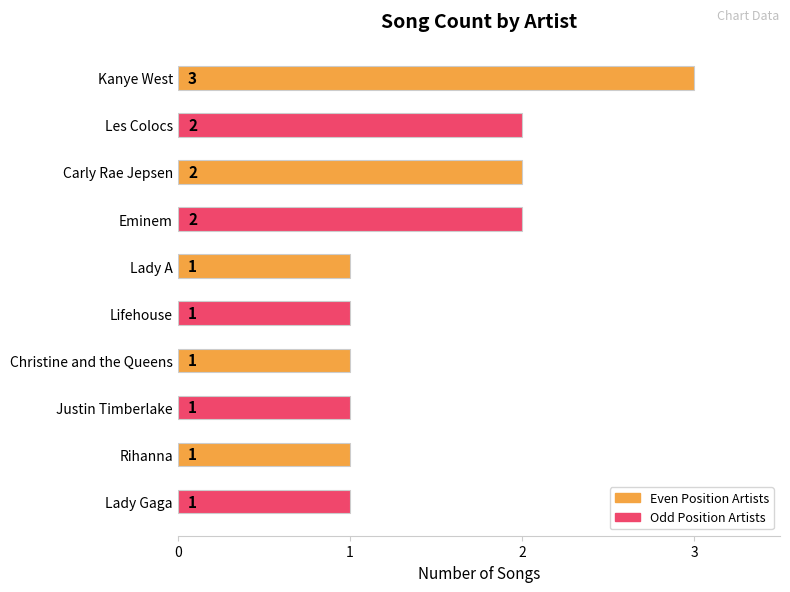

What position from the top is Les Colocs?

2